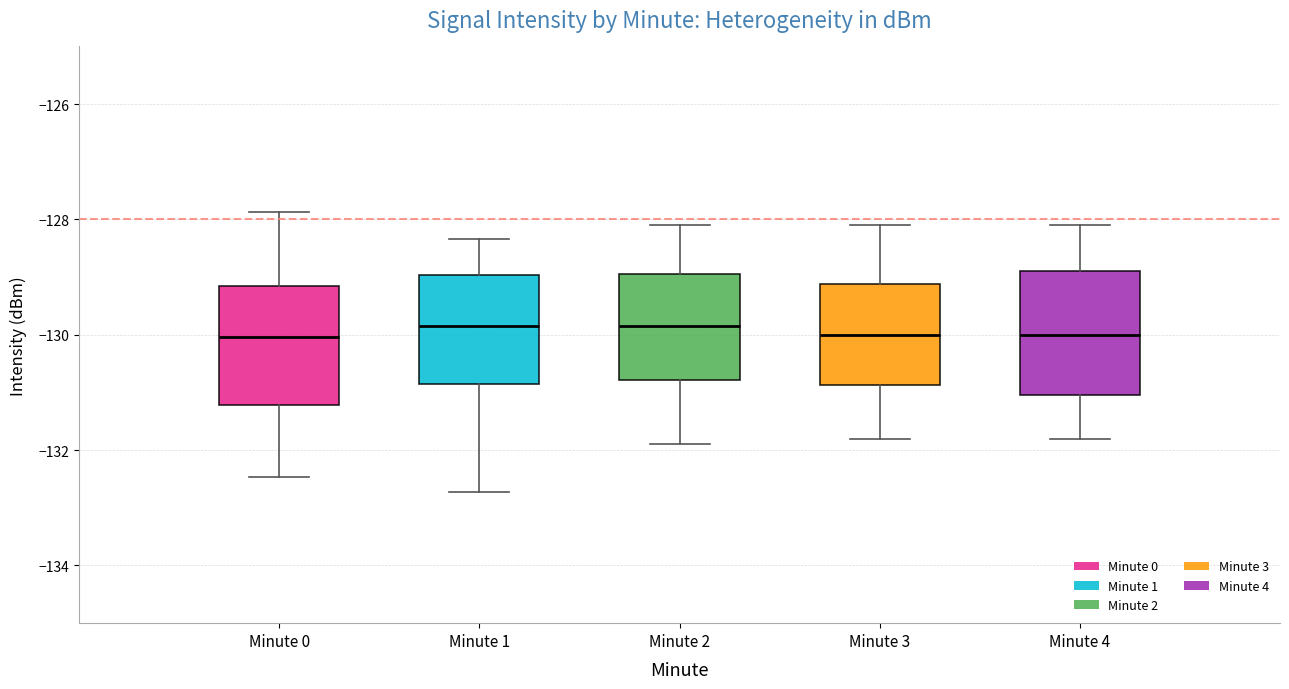

Reading left to right, transcribe this box plot: for each box, give where its median line is, the range the box spans, and where its two whiskers end, as read against the y-axis. The values are not printed on the chart, so give them approximately, as read against the axis.

Minute 0: median -130.0, box -131.2 to -129.2, whiskers -132.4 to -127.8
Minute 1: median -129.8, box -130.8 to -129.0, whiskers -132.8 to -128.4
Minute 2: median -129.8, box -130.8 to -129.0, whiskers -131.8 to -128.0
Minute 3: median -130.0, box -130.8 to -129.2, whiskers -131.8 to -128.0
Minute 4: median -130.0, box -131.0 to -128.8, whiskers -131.8 to -128.0